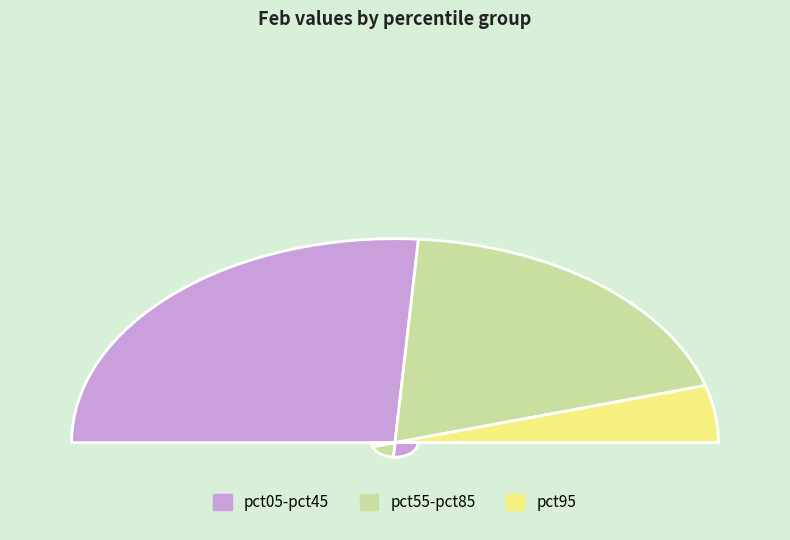

Which slice is the largest?

pct05